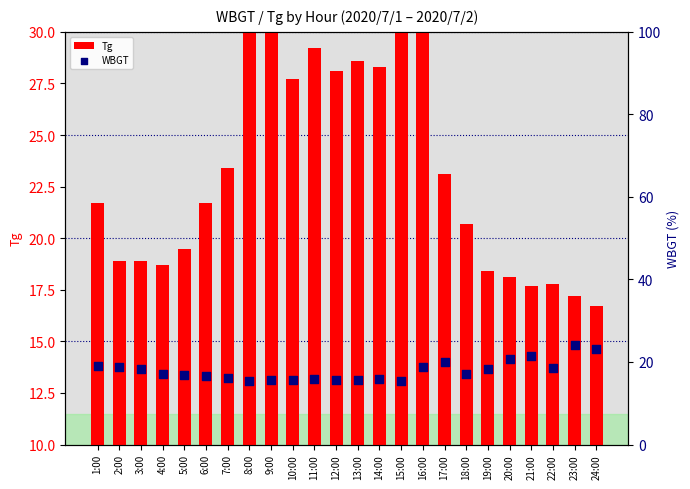

What is the total value across all series at 12:00?

43.8